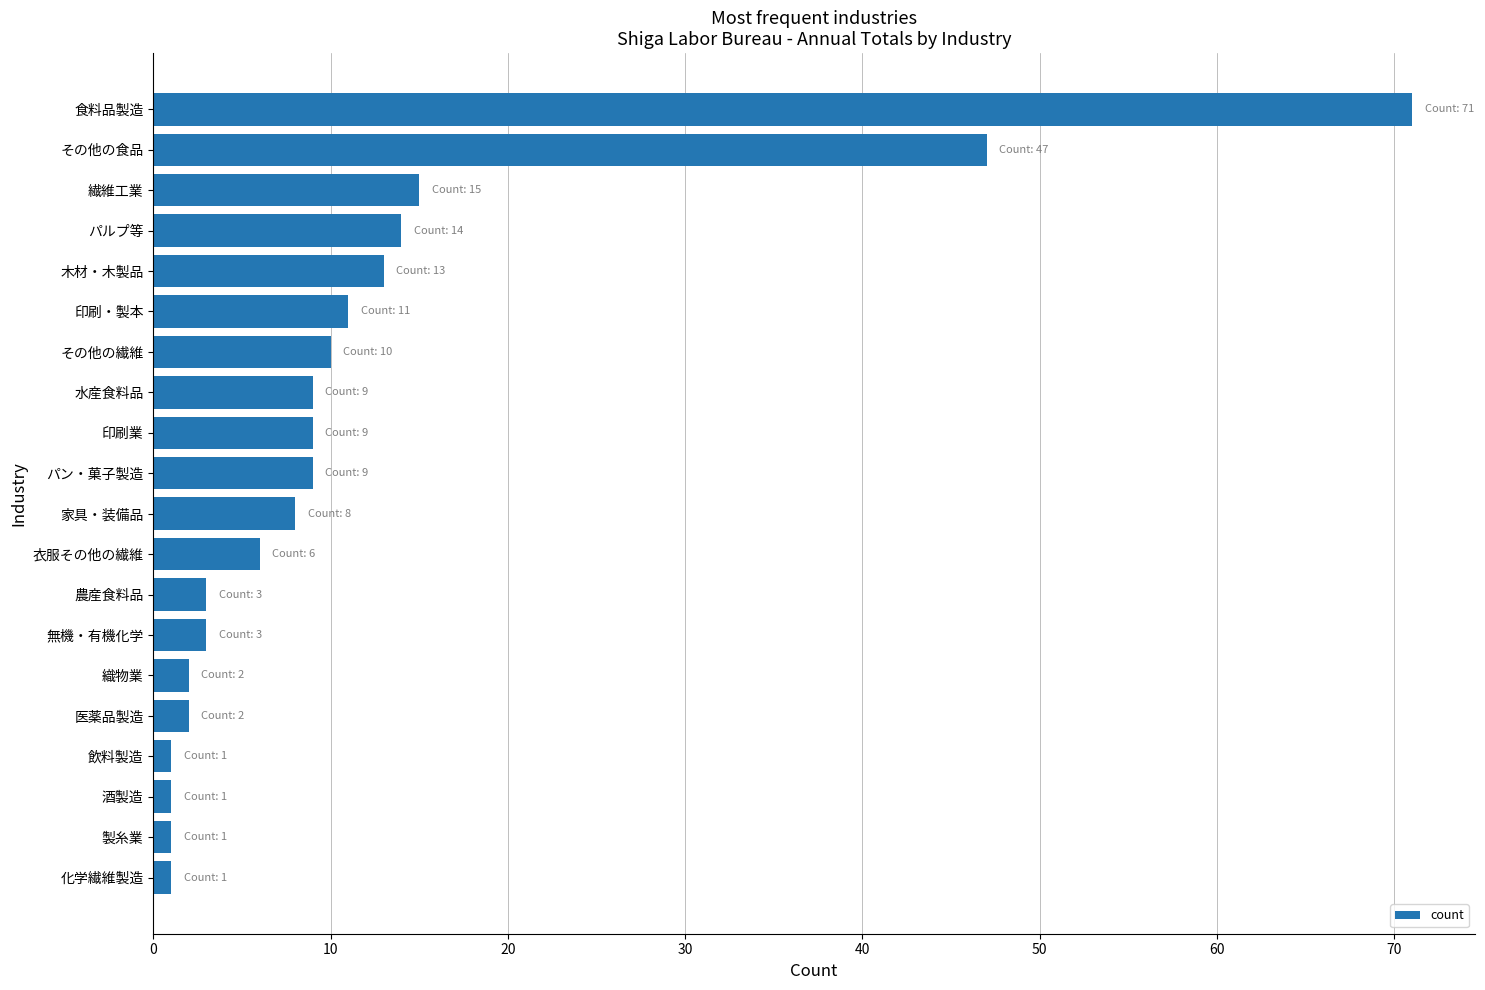

Approximately how many times larger is the value at 木材・木製品 compared to 無機・有機化学?

4.3